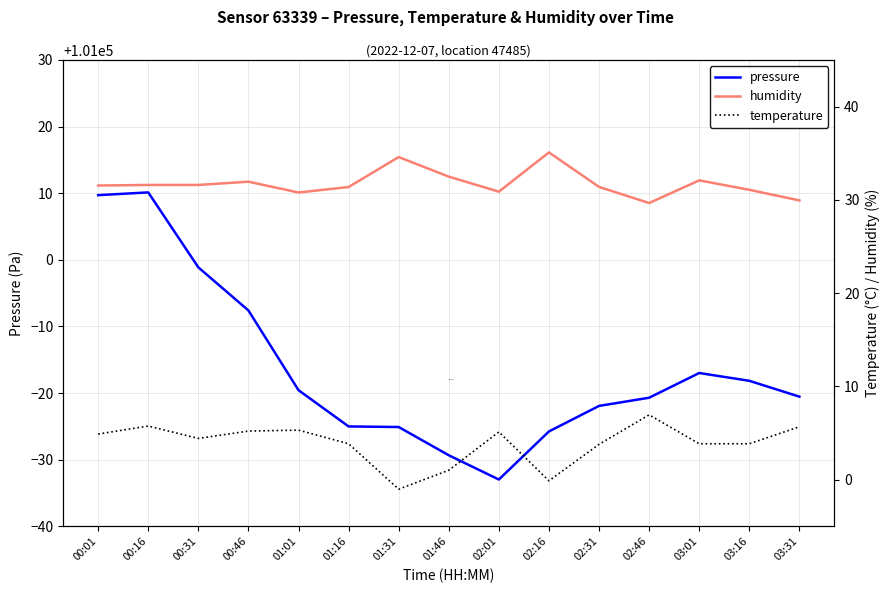

Reading right to left, what are all the values shown in this chart?

pressure: 100979.5	100981.8	100983.0	100979.3	100978.1	100974.2	100967.0	100970.7	100974.9	100975.0	100980.4	100992.4	100998.9	101010.1	101009.7
humidity: 29.9	31.1	32.1	29.7	31.4	35.1	30.9	32.5	34.6	31.4	30.8	31.9	31.6	31.6	31.5
temperature: 5.7	3.9	3.9	7.0	3.8	-0.1	5.1	1.0	-1.0	3.9	5.3	5.2	4.4	5.8	4.9